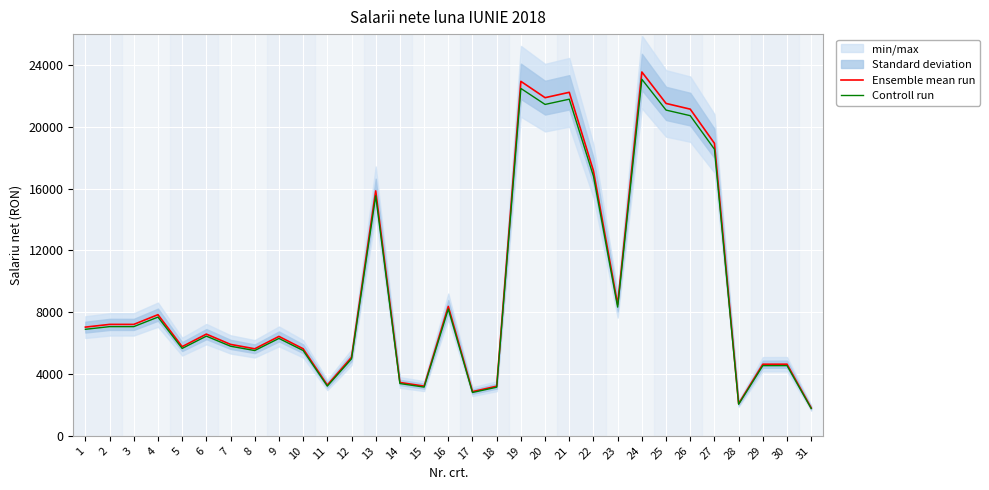

What is the sum of all Ensemble mean run values?

301588.0